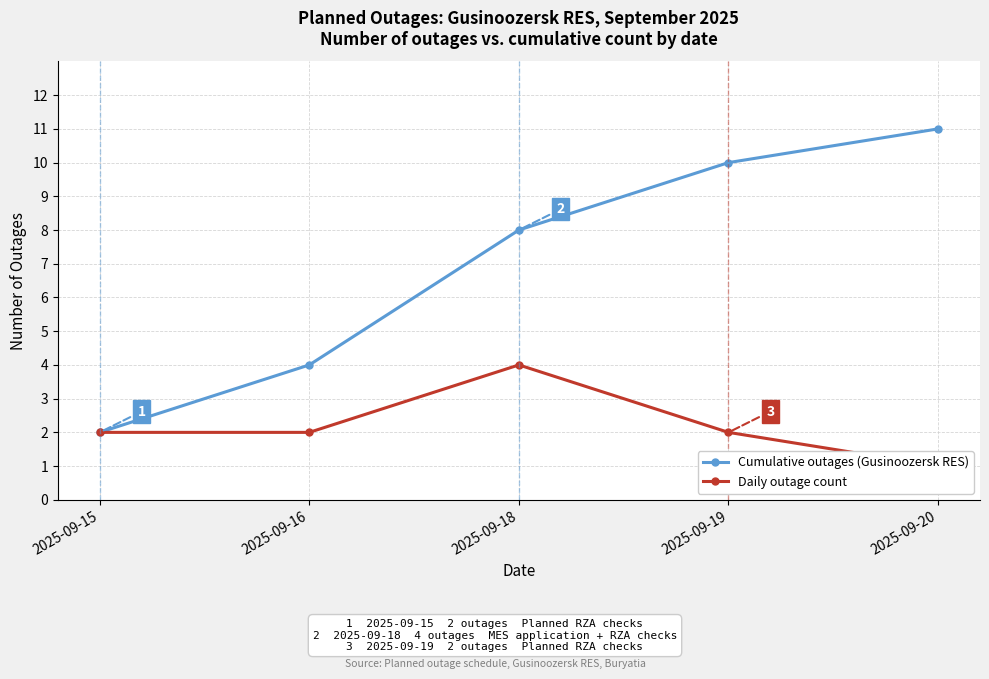

What is the difference between the second highest and second lowest values in the Cumulative outages (Gusinoozersk RES) series?

6